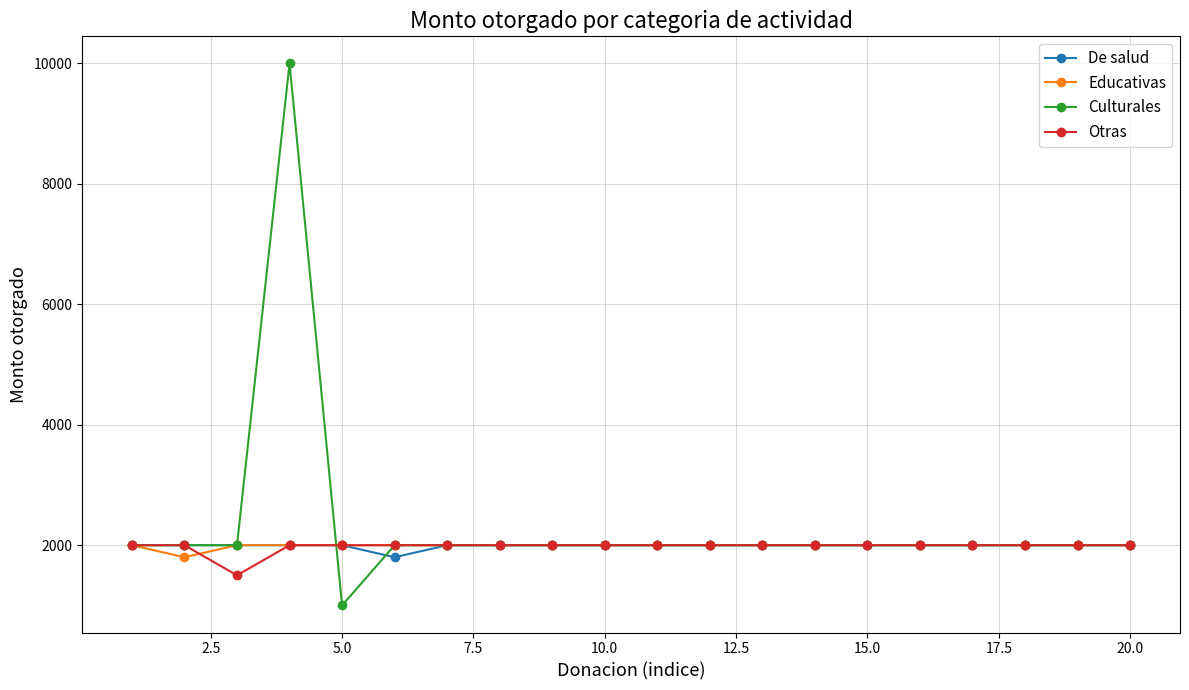

What is the value of the De salud point at the 10th from the left?

2000